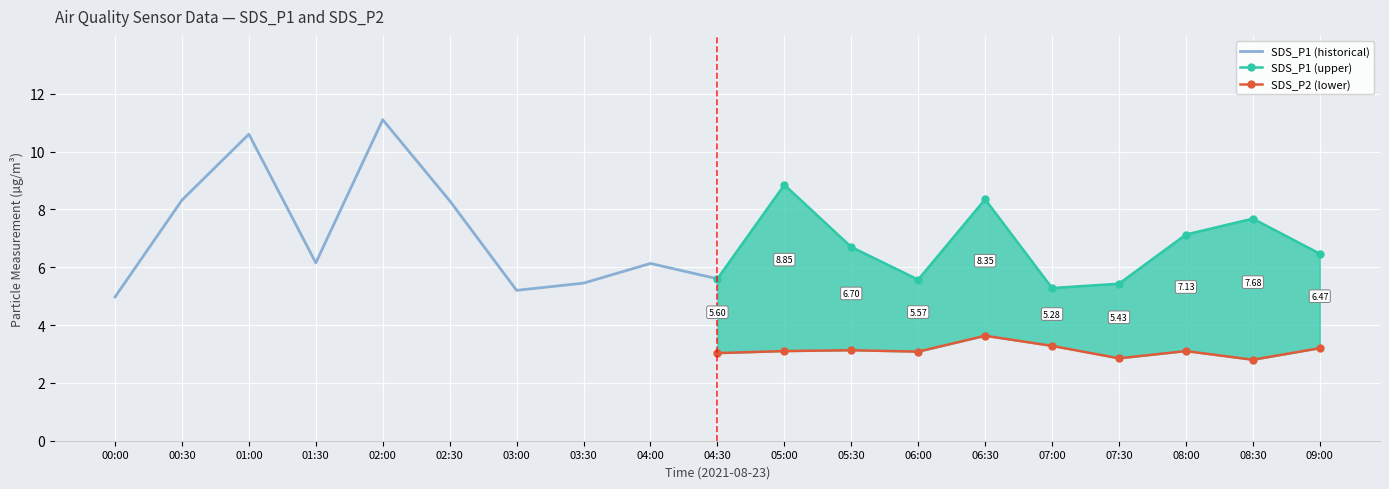

What are all the series names shown in the legend?

SDS_P1 (historical), SDS_P1 (upper), SDS_P2 (lower)